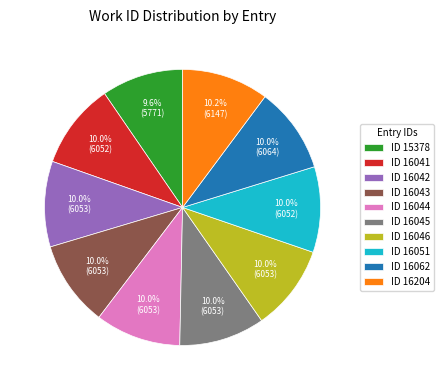

Approximately how many times larger is the value at ID 16204 compared to ID 16046?

1.0